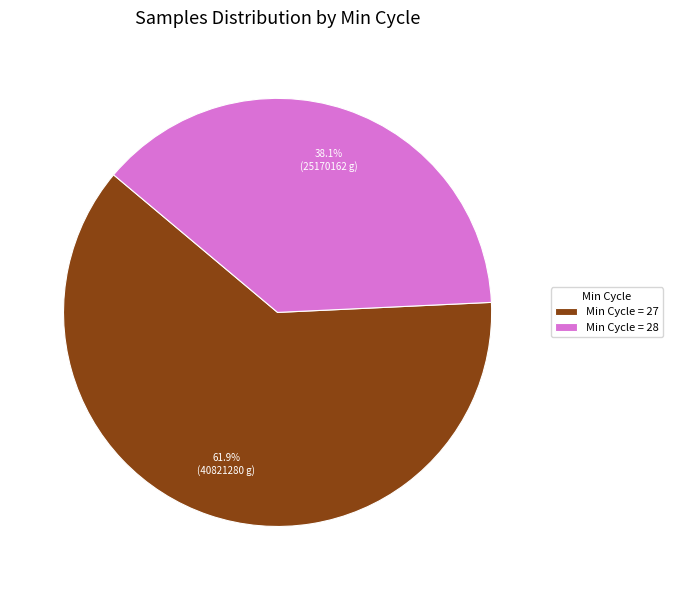

Approximately how many times larger is the value at Min Cycle = 28 compared to Min Cycle = 27?

0.6